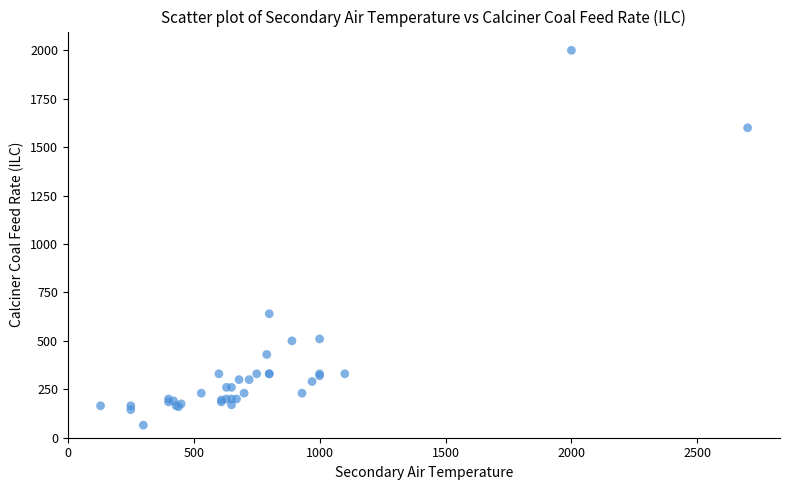

What Y value in the scatter plot is closest to 1032?

640